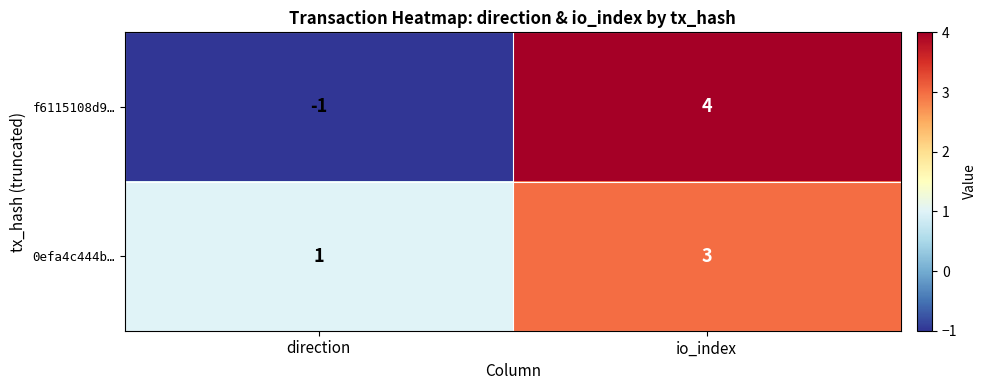

What is the smallest value displayed?

-1